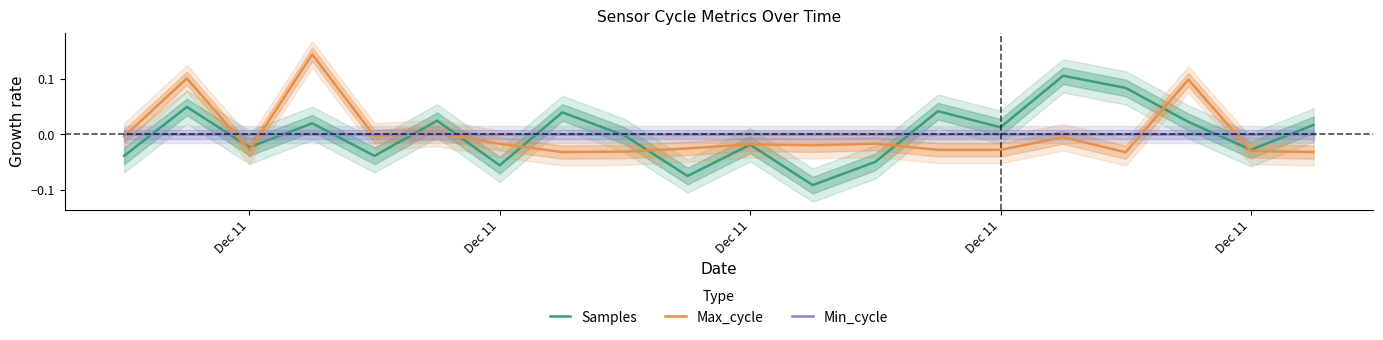

How many times do Samples and Max_cycle cross each other?

9